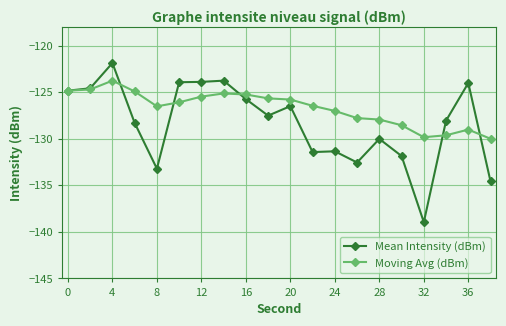

Which series has the largest range (max minus min)?

Mean Intensity (dBm)